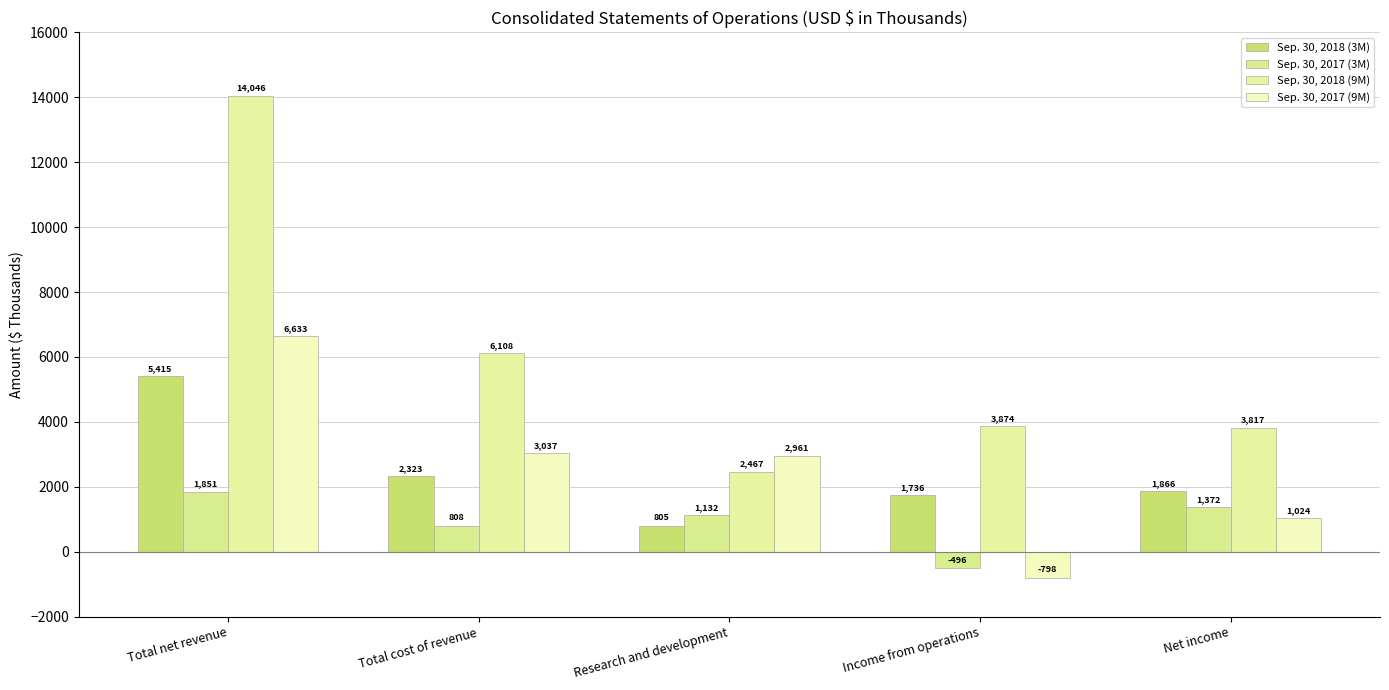

How many groups of bars are there?

5